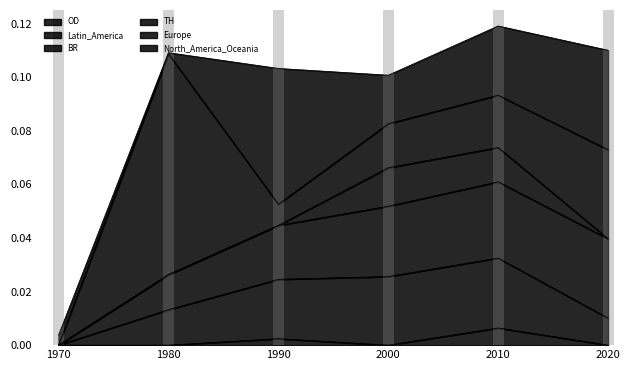

The value of Latin_America at 2010 is 0.0. True or false?

True